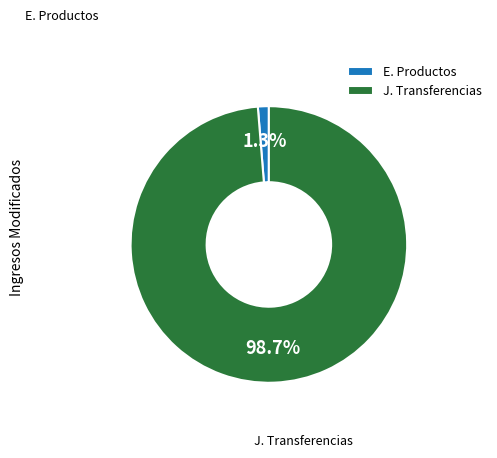

What is the majority slice?

J. Transferencias